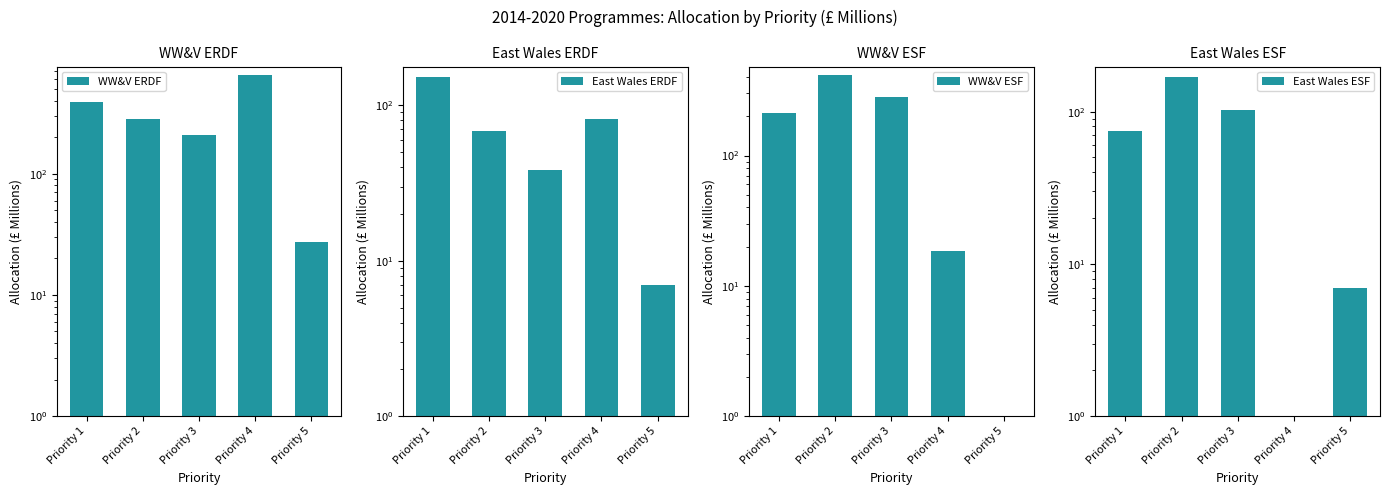

The value of WW&V ESF at Priority 4 is 18.4. True or false?

True